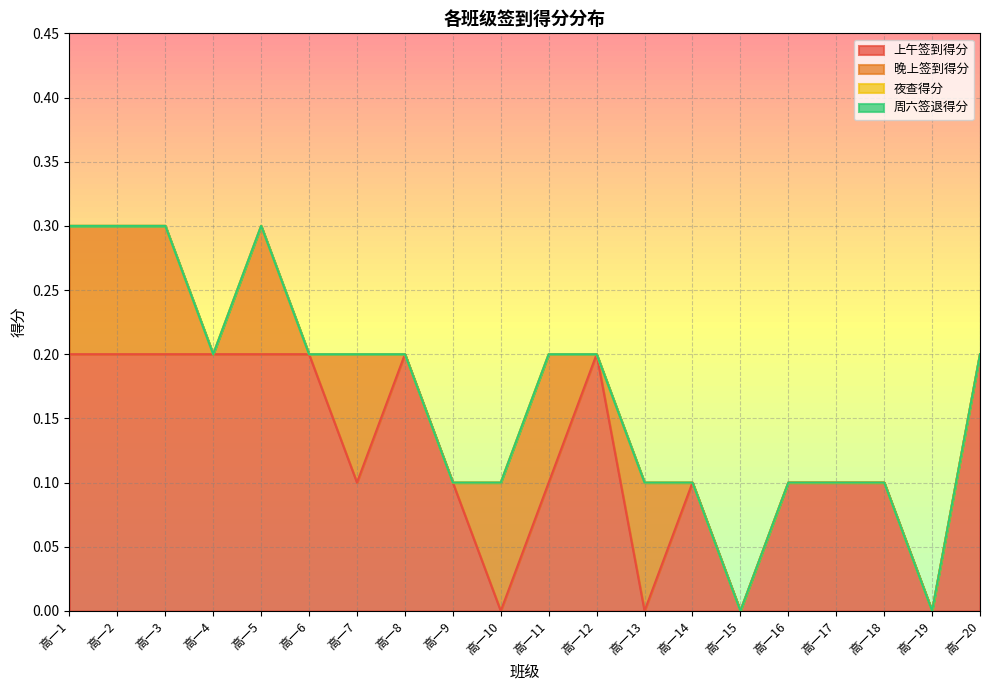

The 上午签到得分 series shows 0.1 at 高一13. True or false?

False